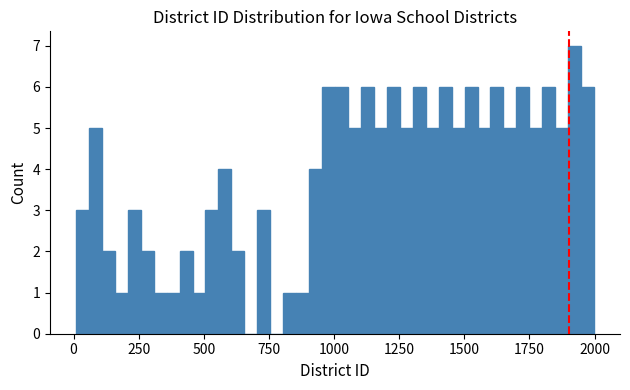

Read against the x-axis, roughly where is the centre of the tallest bar?

1900